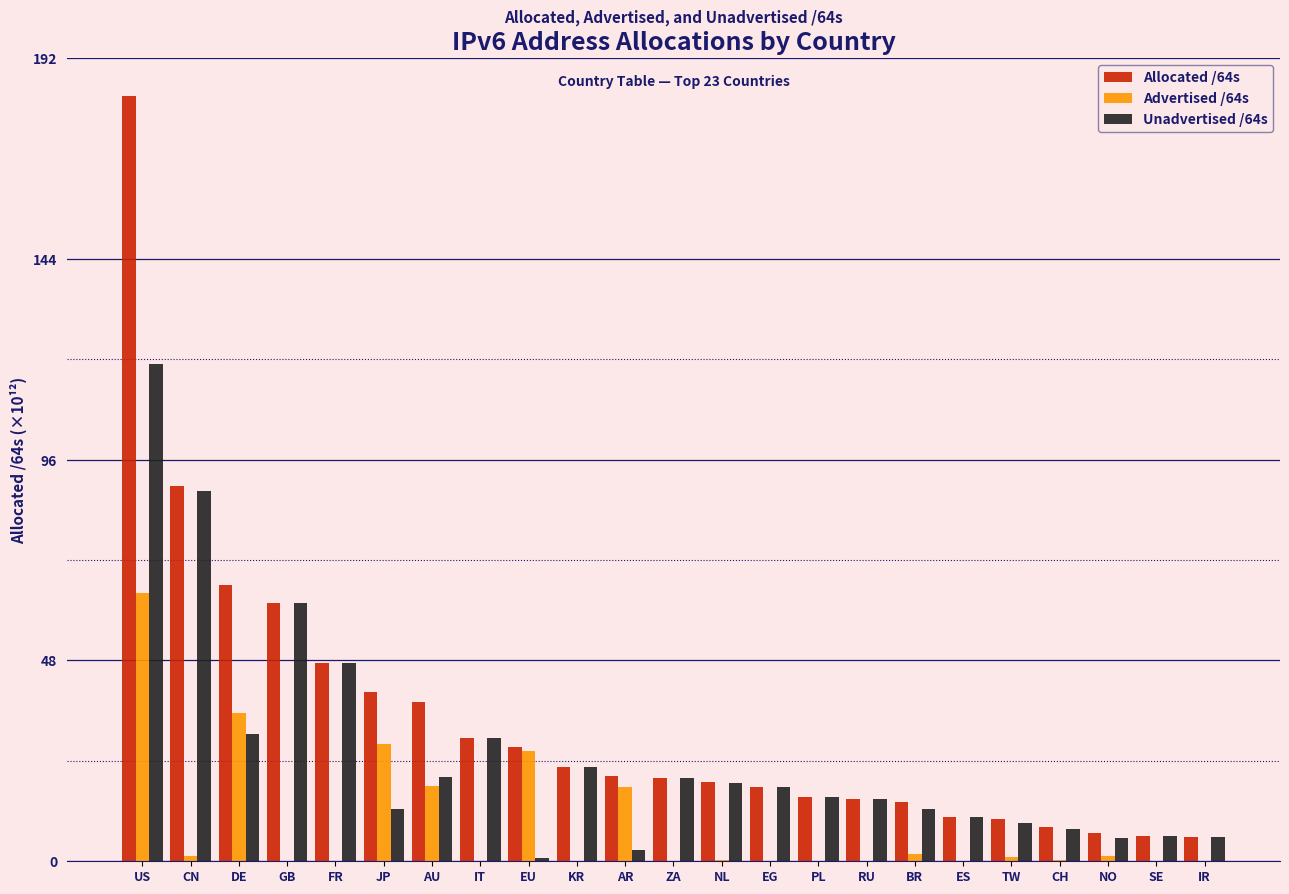

At which category is the sum across all series the highest?

US